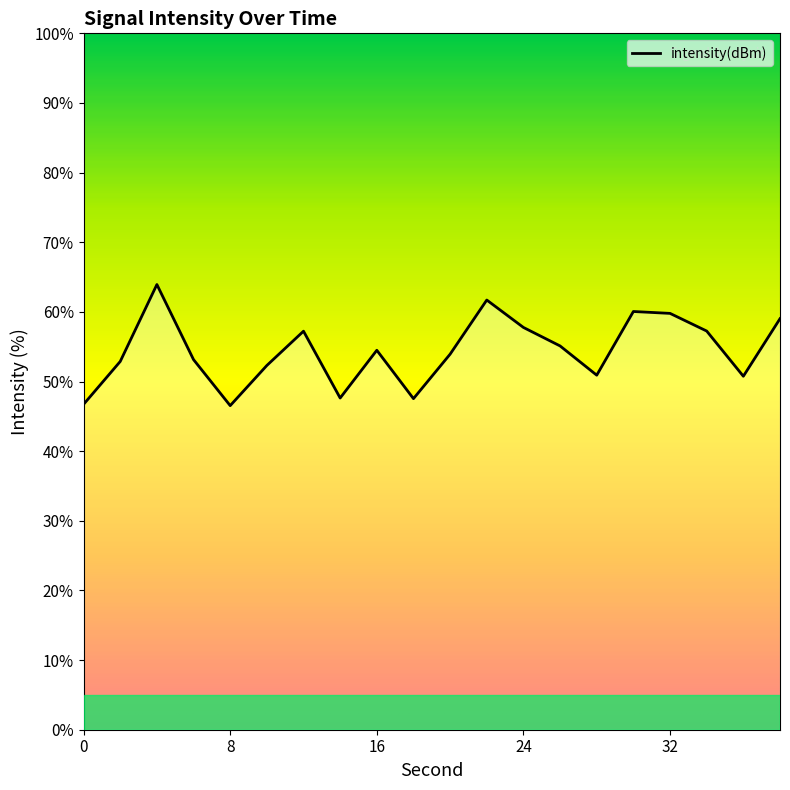

How many categories are shown in the chart?

20